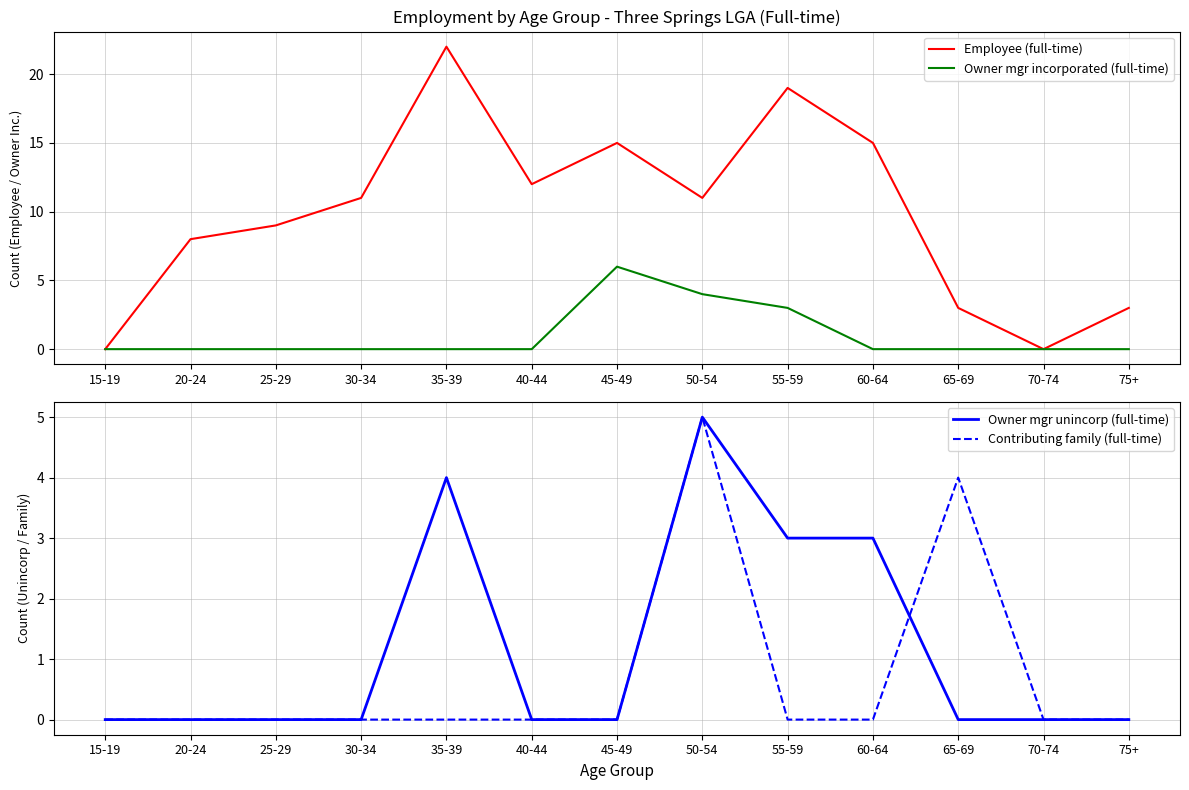

Is the value of Owner mgr unincorp (full-time) at 75+ greater than the value of Owner mgr incorporated (full-time) at 65-69?

No